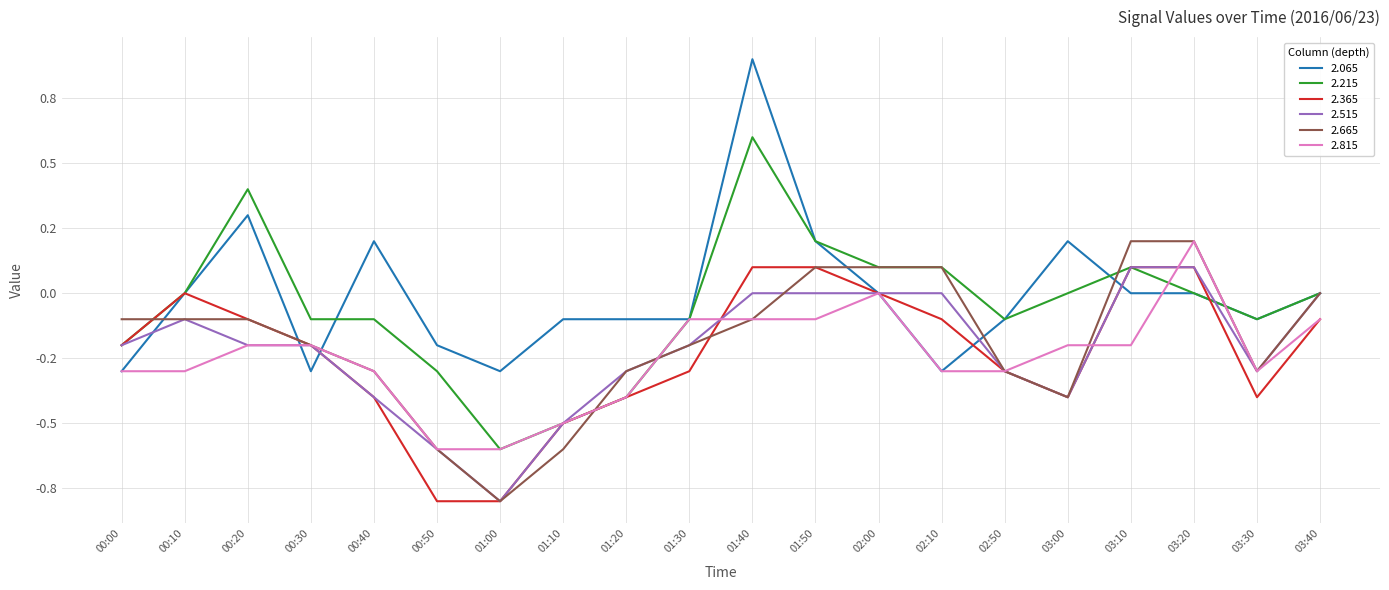

After their last crossing, which series has the higher values: 2.515 or 2.215?

2.215